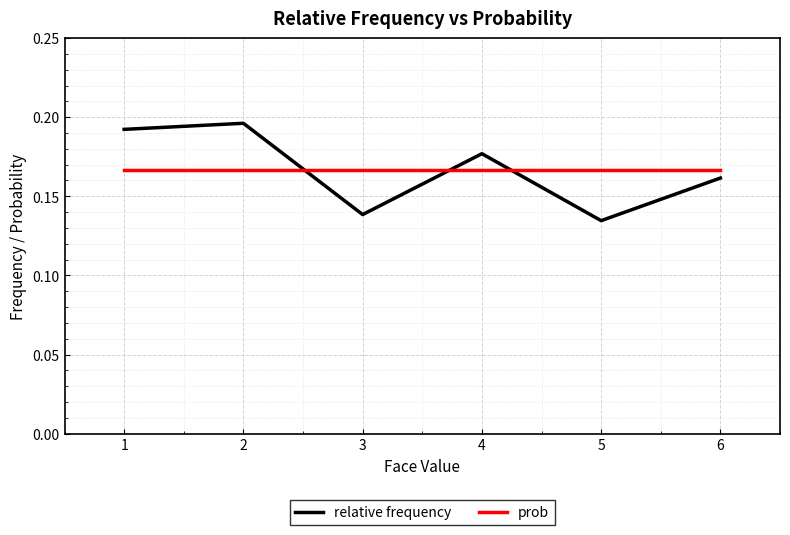

How many interior local valleys does the relative frequency series have?

2